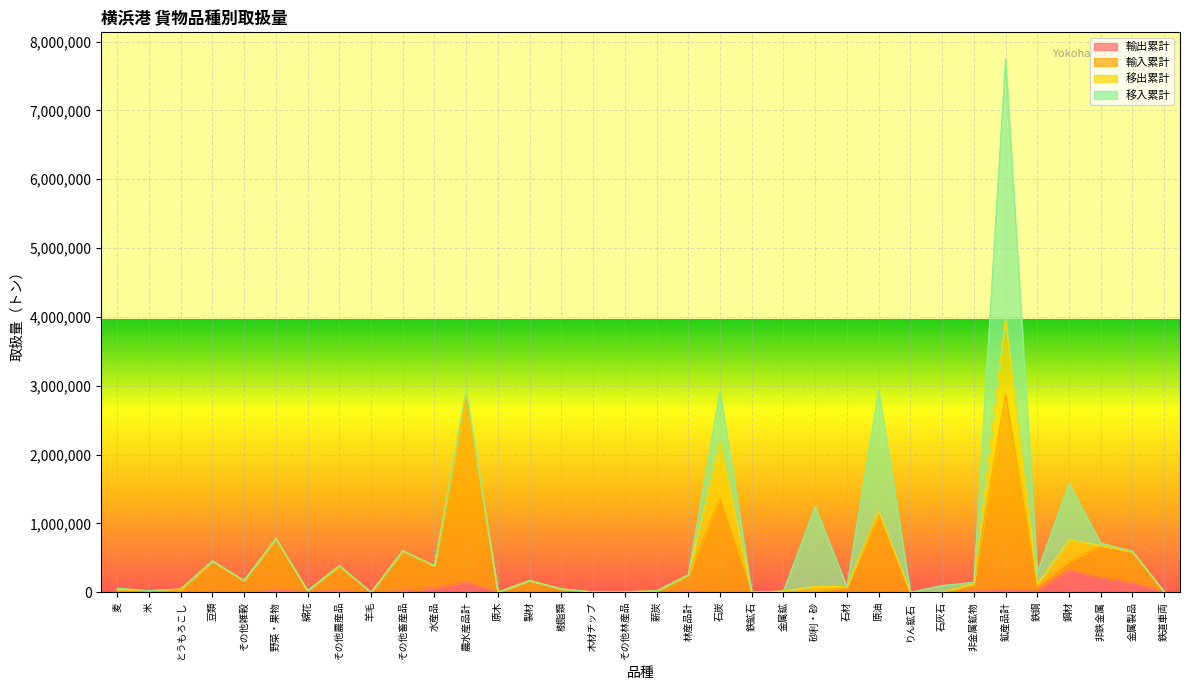

What is the highest value of the 輸入累計 series?

2879449